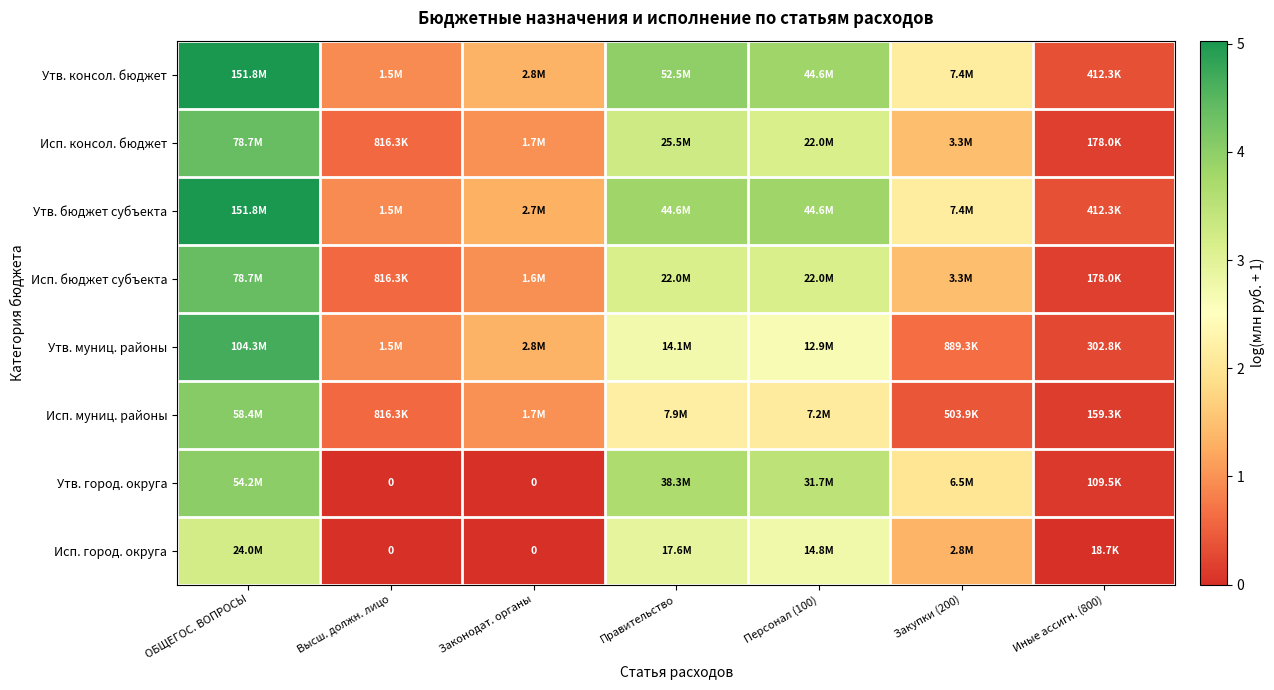

Which series has the largest total across all categories?

Утв. консол. бюджет